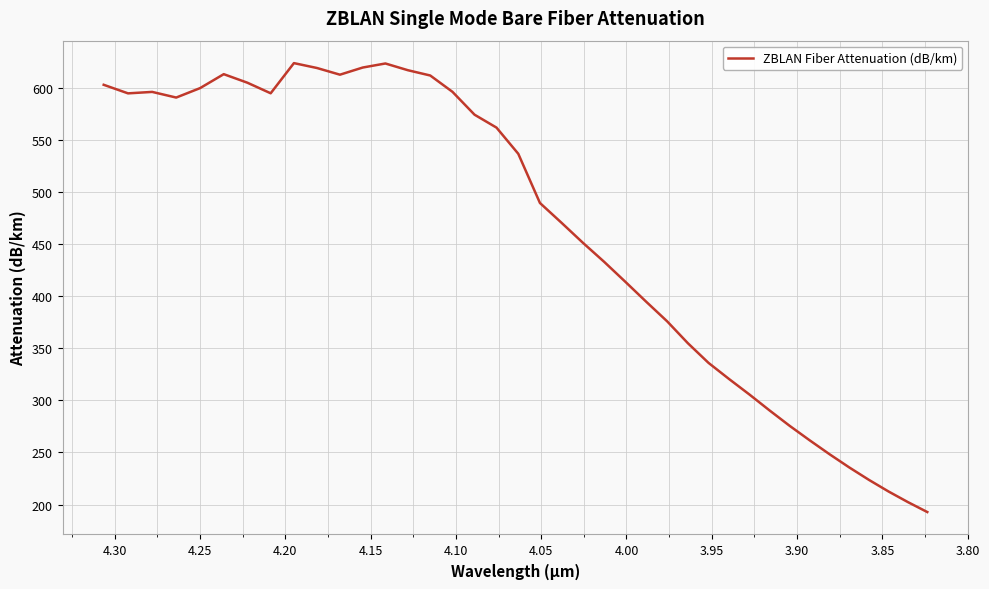

What is the approximate value at 4.20?

619.0